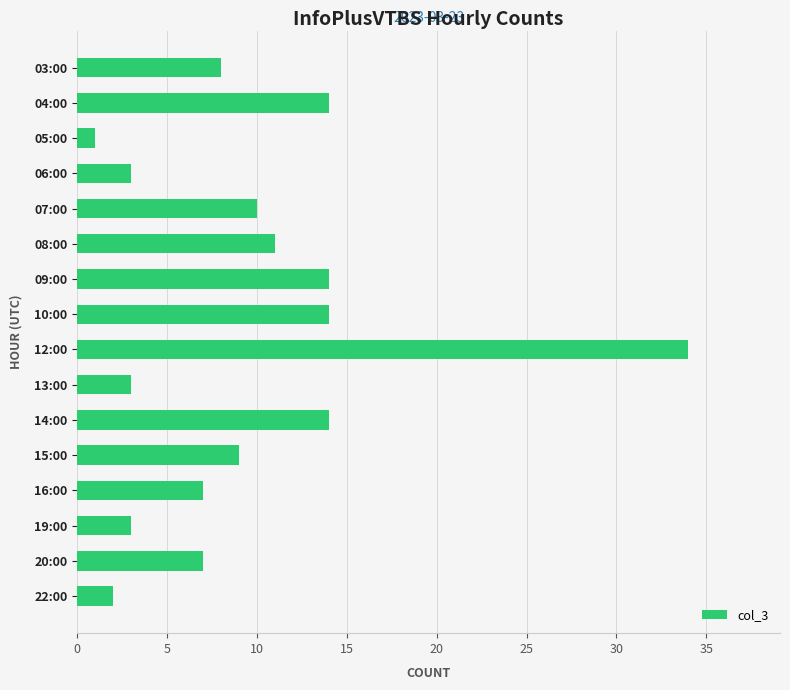

What is the label of the 14th bar from the top?

19:00